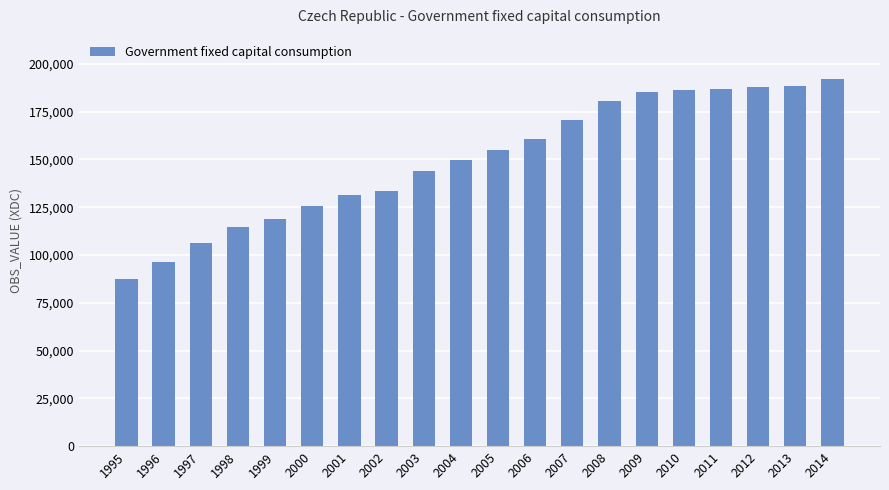

How many distinct data groups are displayed?

1